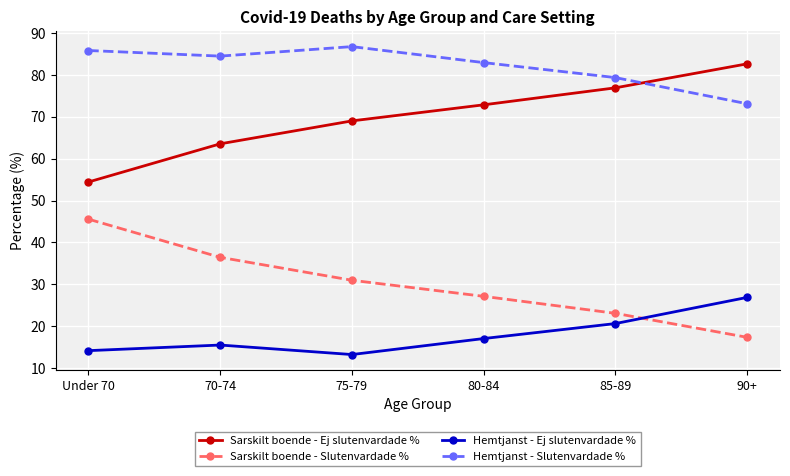

At which category does Hemtjanst - Ej slutenvardade % reach its first local valley?

75-79